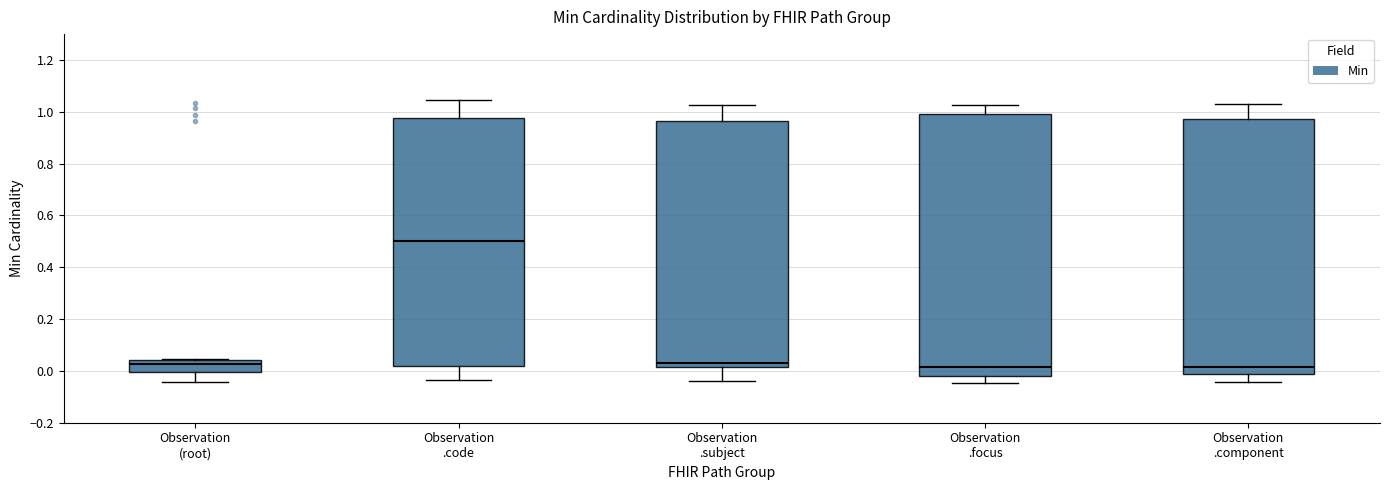

Where does the median line of the box for Observation .focus sit on the y-axis? The values are not printed on the chart, so give them approximately, as read against the axis.

0.02